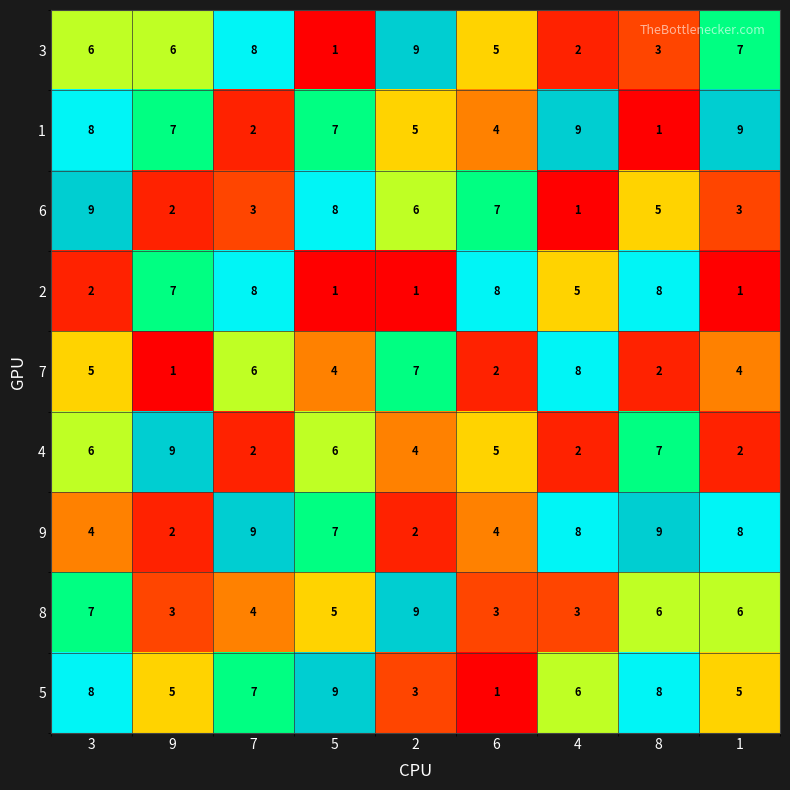

What is the spread (max minus min) of values at 4?

8